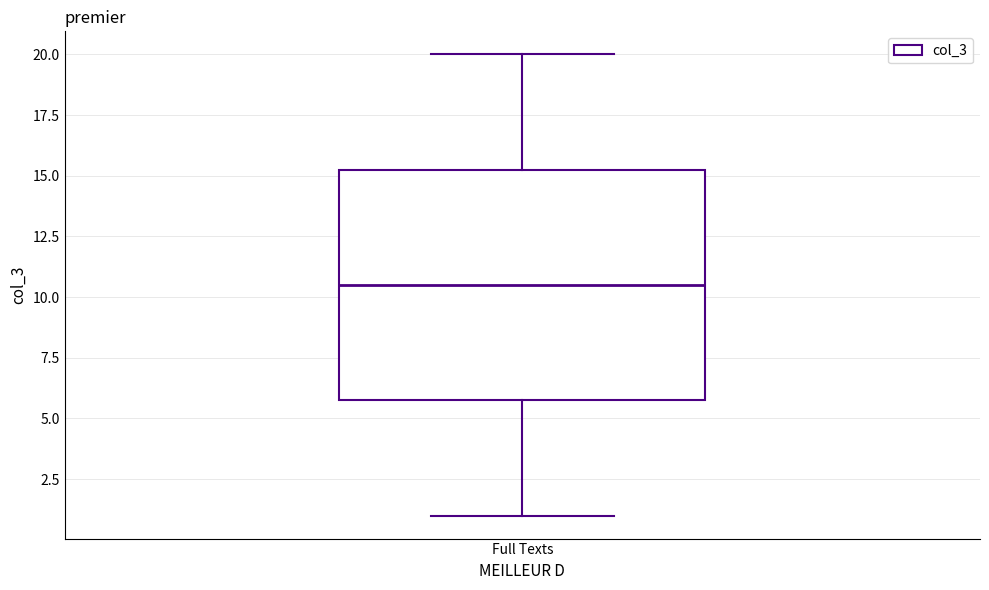

Where does the lower whisker of the box for Full Texts end on the y-axis? The values are not printed on the chart, so give them approximately, as read against the axis.

1.0